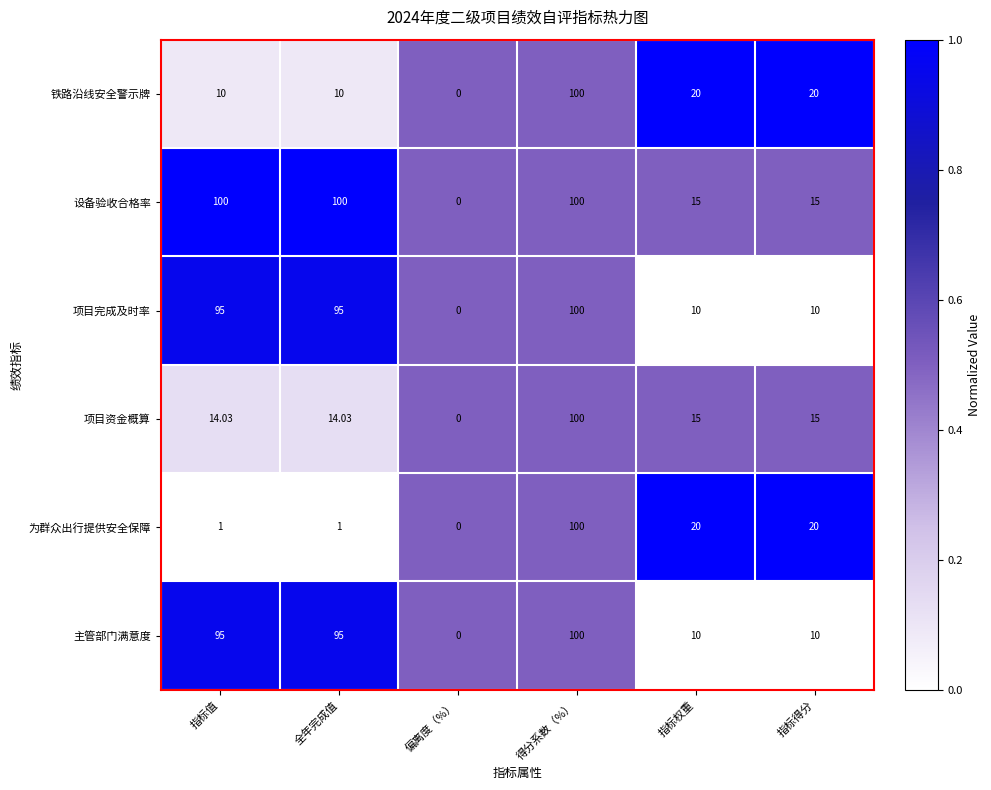

Which series has the largest total across all categories?

设备验收合格率